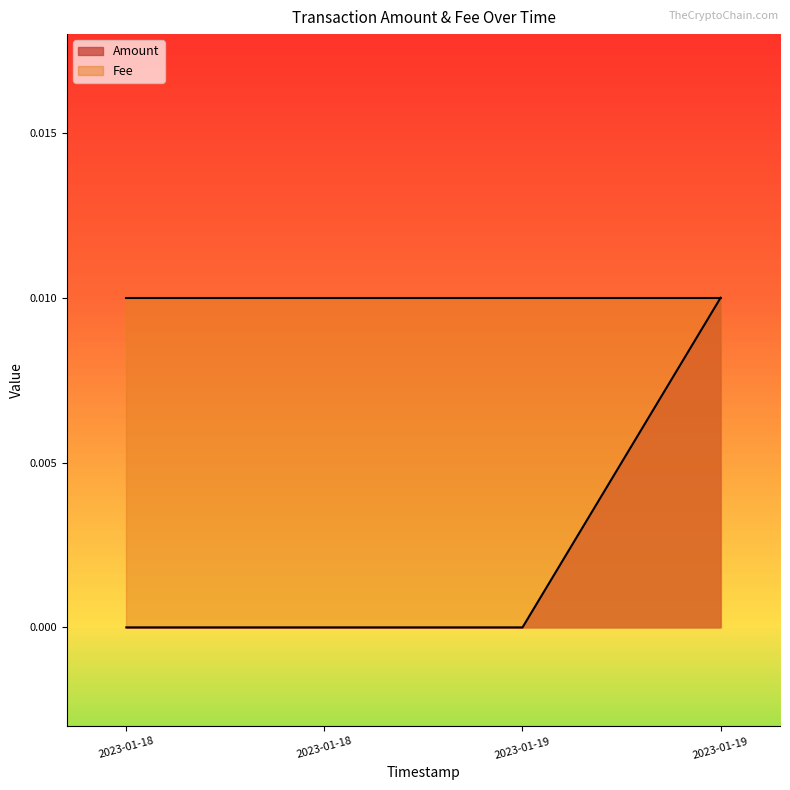

What position from the right is 2023-01-19 12:37:41?

2